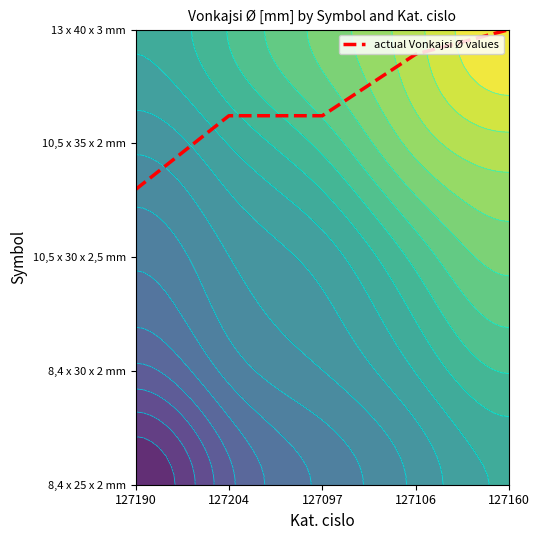

How many values are between 3 and 4?

4